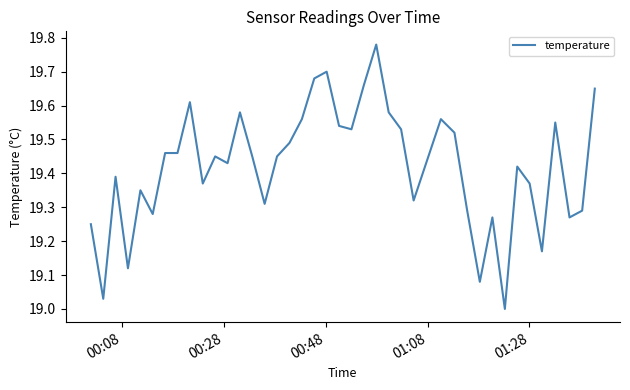

Does the chart have visible grid lines?

No